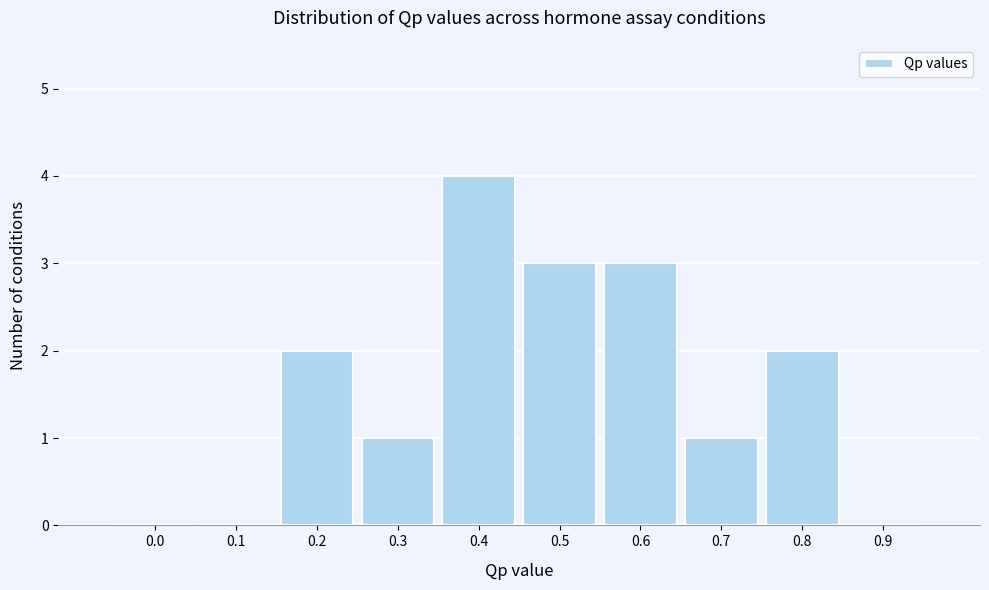

Reading right to left, transcribe all the data shown in this chart.

0.9=0	0.8=2	0.7=1	0.6=3	0.5=3	0.4=4	0.3=1	0.2=2	0.1=0	0.0=0